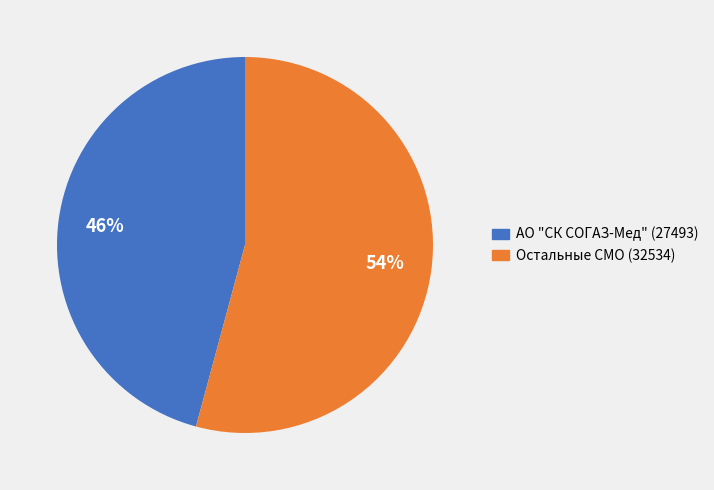

Which slice is the largest?

Остальные СМО (32534)